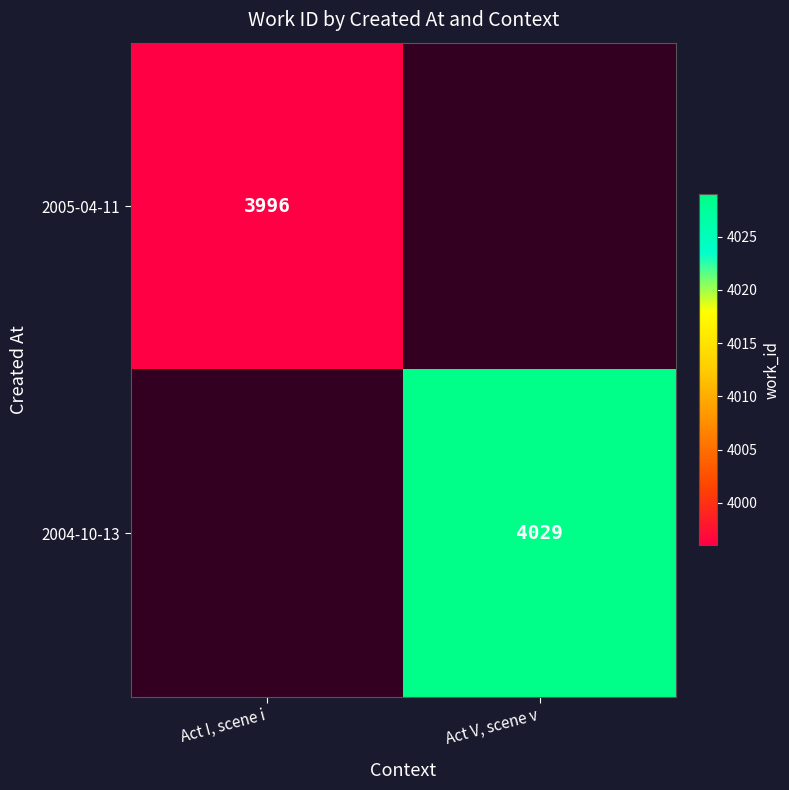

How many distinct data groups are displayed?

2